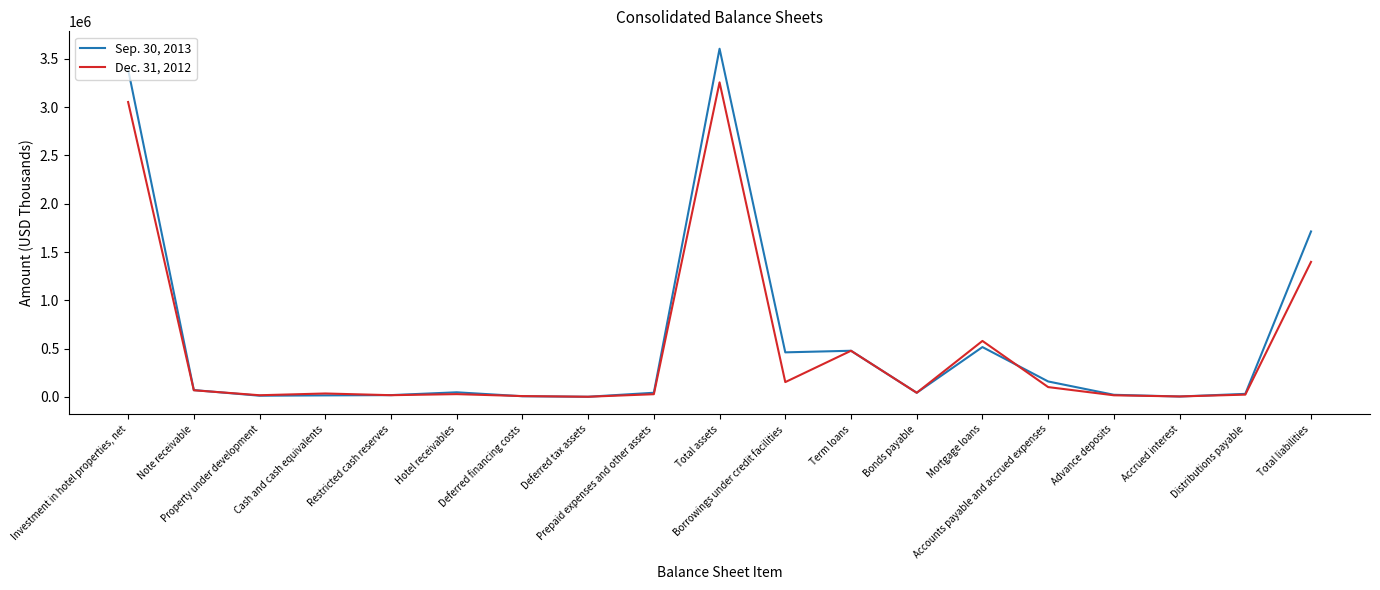

List the series in order of their overall mean, highest first.

Sep. 30, 2013, Dec. 31, 2012